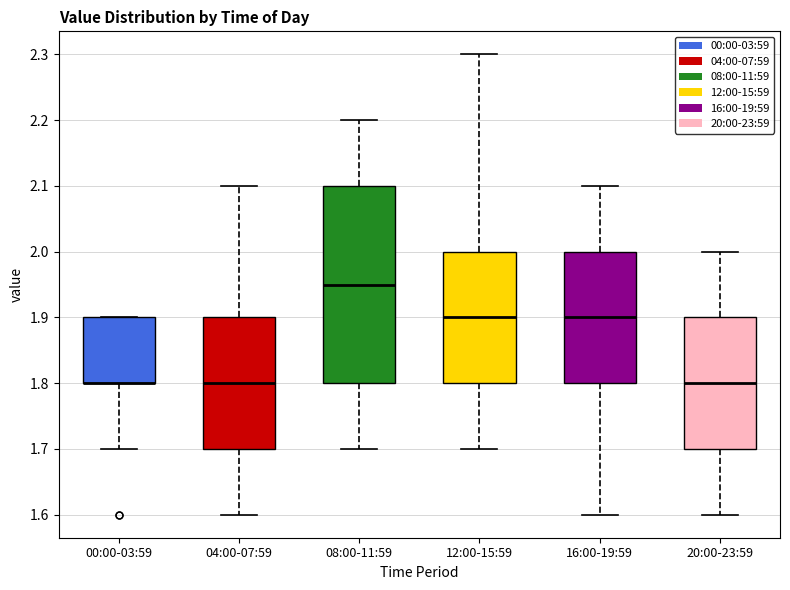

Reading left to right, transcribe this box plot: for each box, give where its median line is, the range the box spans, and where its two whiskers end, as read against the y-axis. The values are not printed on the chart, so give them approximately, as read against the axis.

00:00-03:59: median 1.80 (drawn on the box's lower edge), box 1.80 to 1.90, whiskers 1.70 to 1.90
04:00-07:59: median 1.80, box 1.70 to 1.90, whiskers 1.60 to 2.10
08:00-11:59: median 1.95, box 1.80 to 2.10, whiskers 1.70 to 2.20
12:00-15:59: median 1.90, box 1.80 to 2.00, whiskers 1.70 to 2.30
16:00-19:59: median 1.90, box 1.80 to 2.00, whiskers 1.60 to 2.10
20:00-23:59: median 1.80, box 1.70 to 1.90, whiskers 1.60 to 2.00